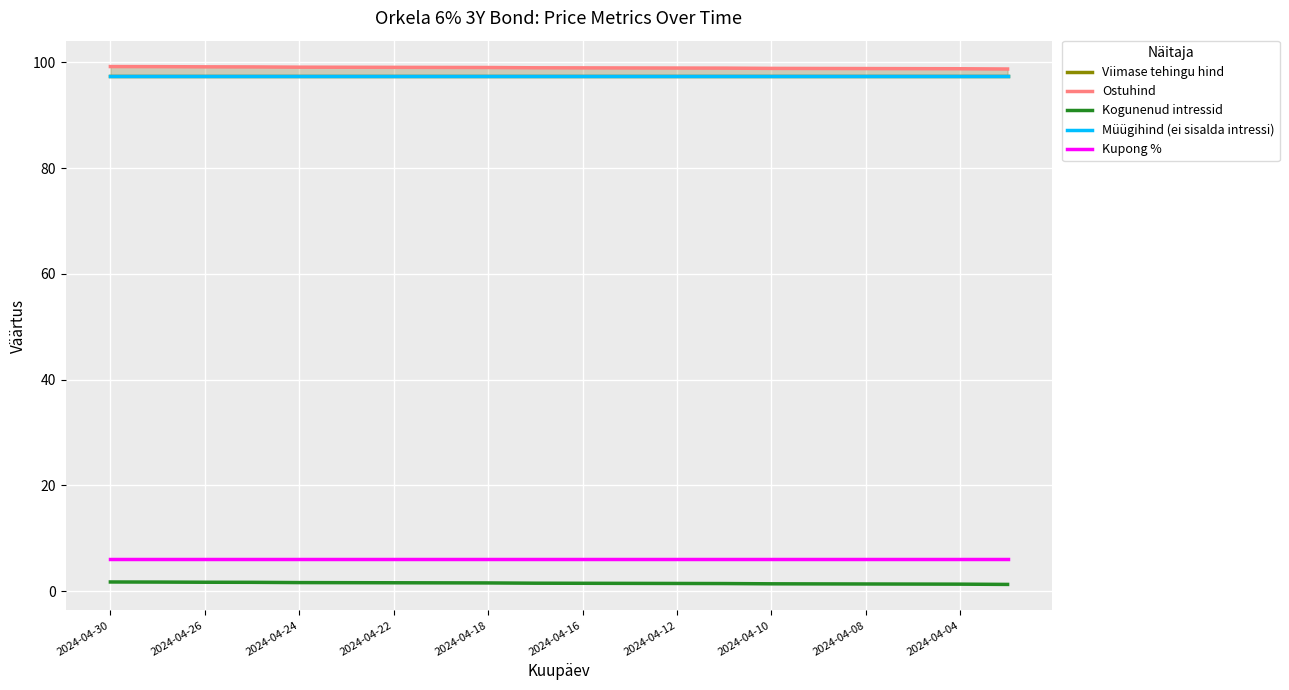

True or false: Kogunenud intressid has a value of 1.6 at 2024-04-22.

True